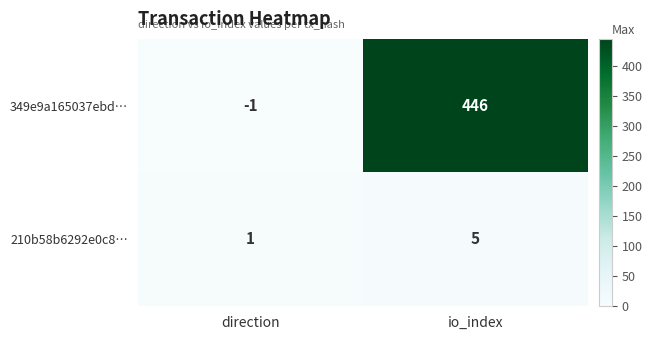

Reading left to right, what are all the values shown in this chart?

349e9a165037ebd…: direction=-1	io_index=446
210b58b6292e0c8…: direction=1	io_index=5